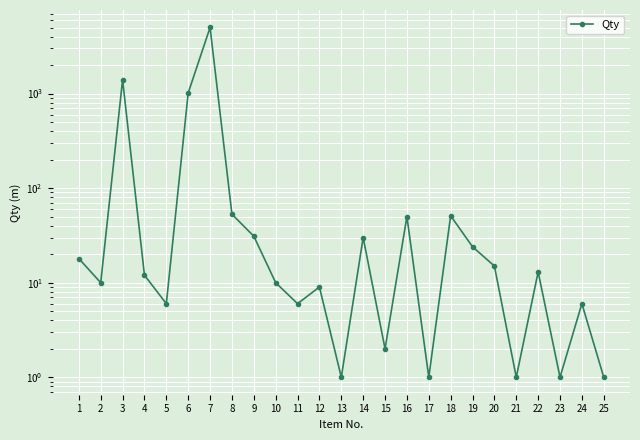

Which has a higher value, 4 or 16?

16